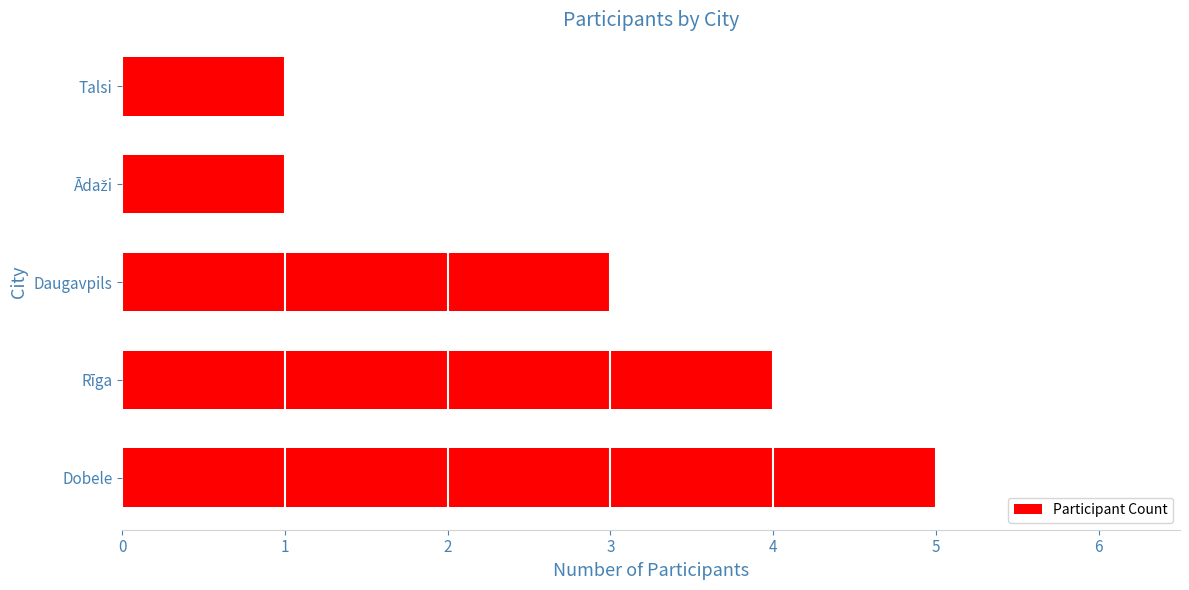

How many data points are less than 3?

2